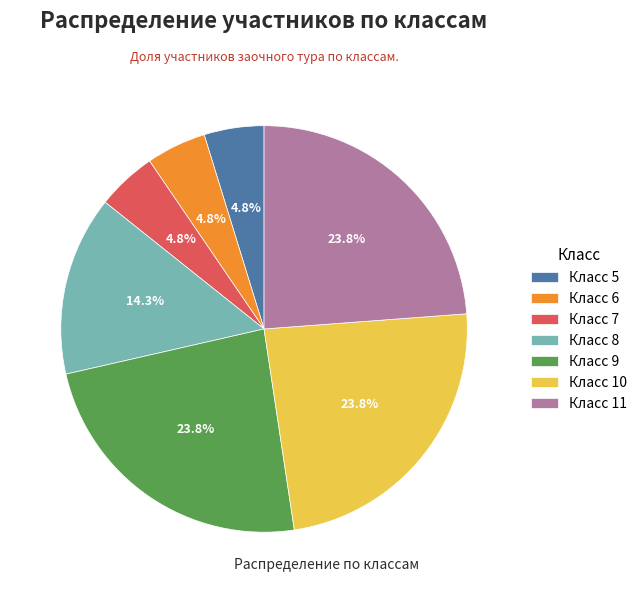

To the nearest percent, what is the average slice percentage?

14%